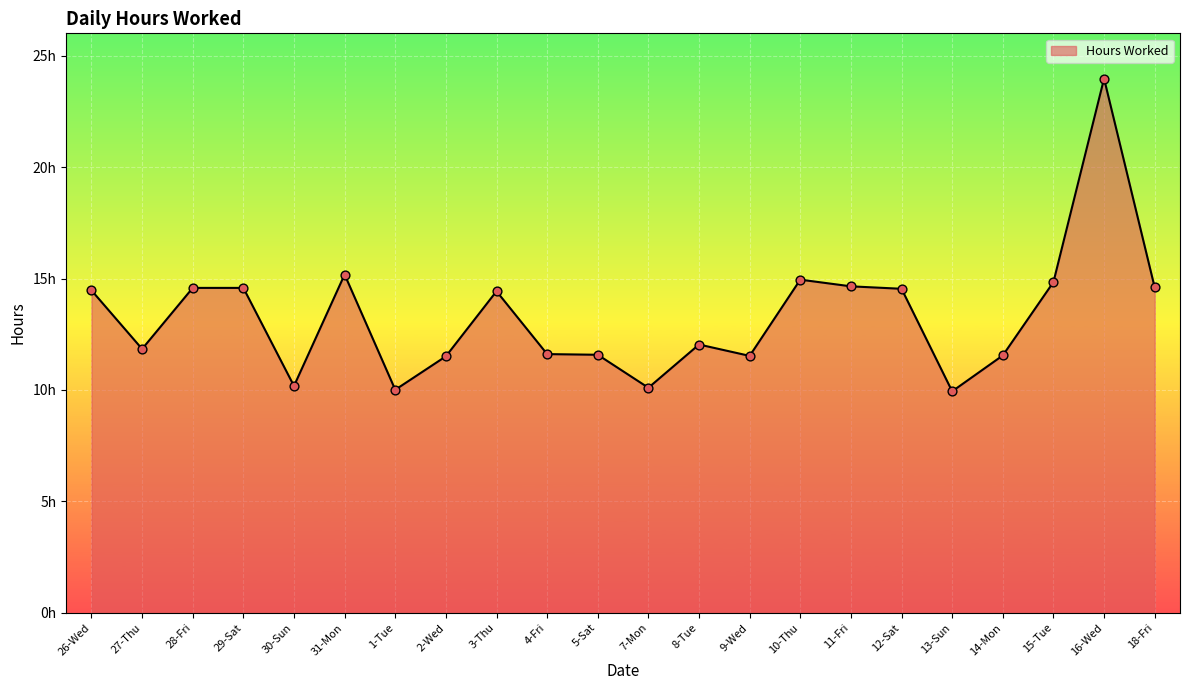

Between 9-Wed and 12-Sat, which is larger?

12-Sat